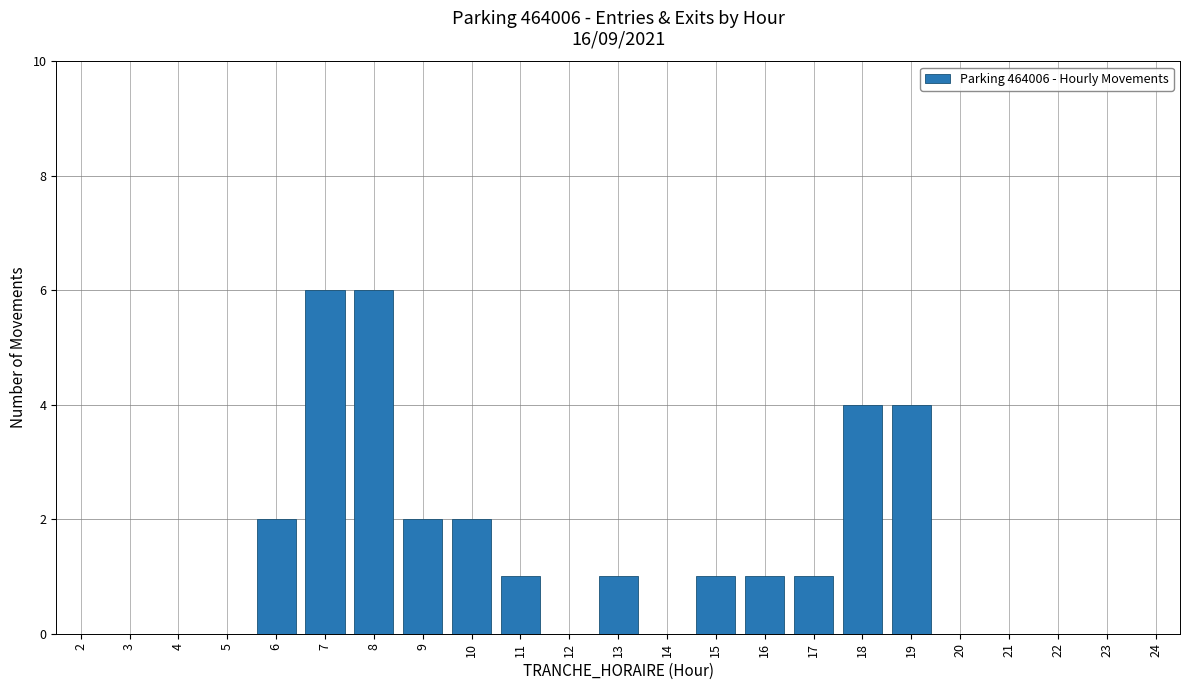

What is the maximum value shown in the chart?

6